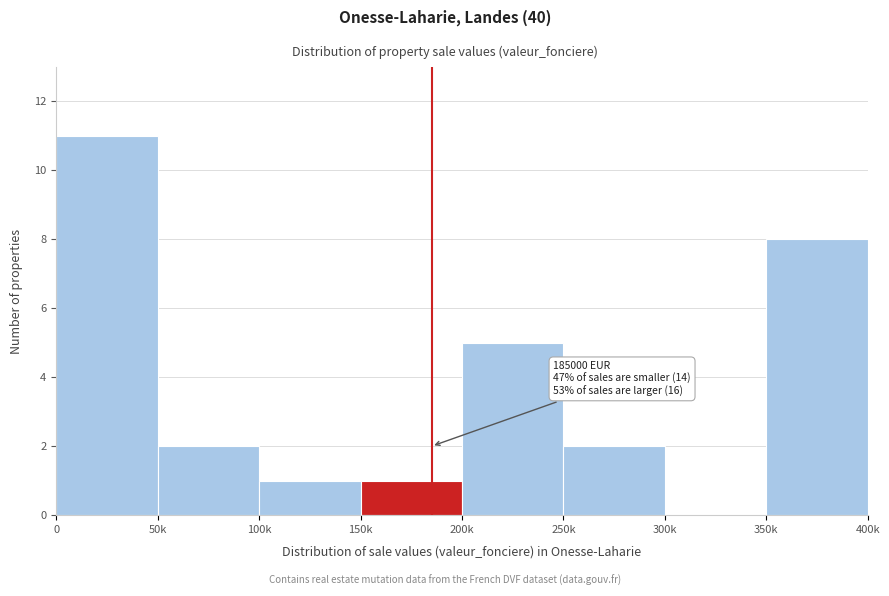

Reading right to left, list all the values displayed in this chart.

350k=8	300k=0	250k=2	200k=5	150k=1	100k=1	50k=2	0=11